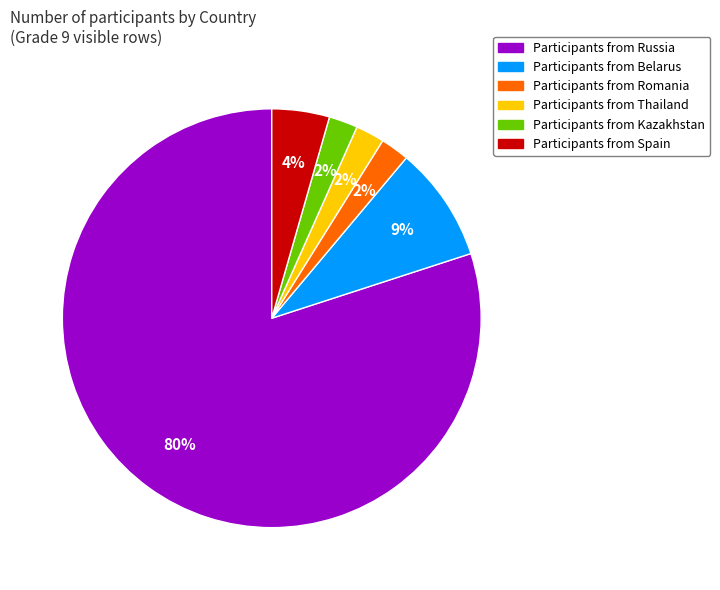

How many slices are in this pie chart?

6